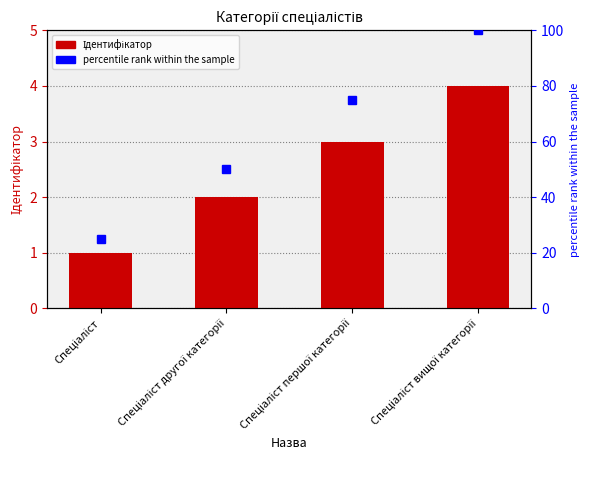

What is the greatest value displayed?

100